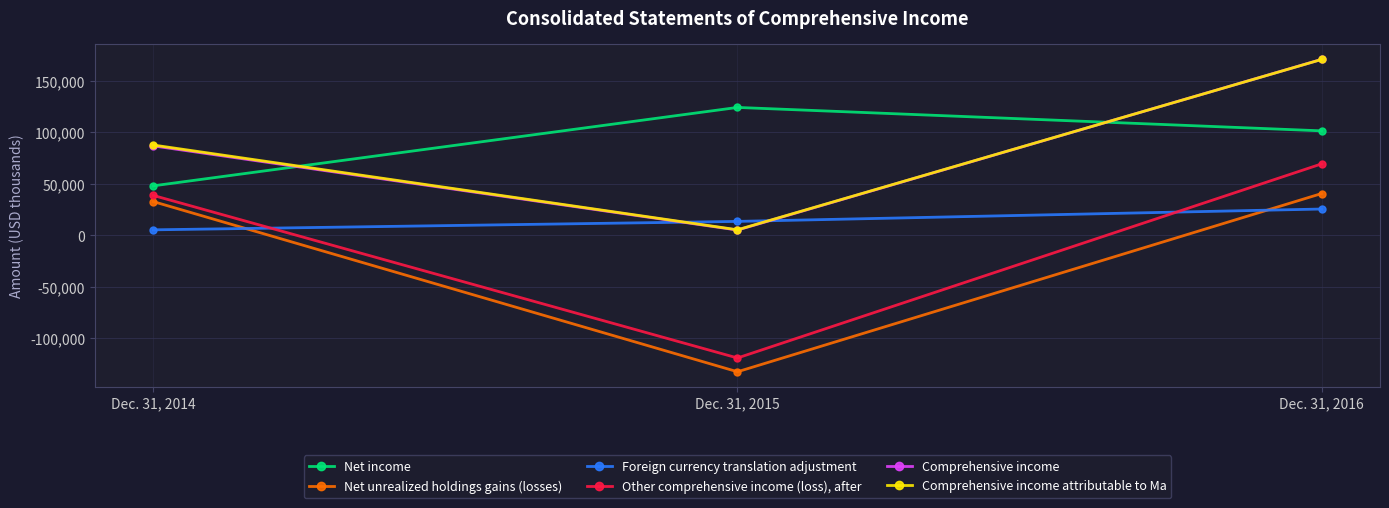

Is it true that Net income equals 43355 at Dec. 31, 2015?

False